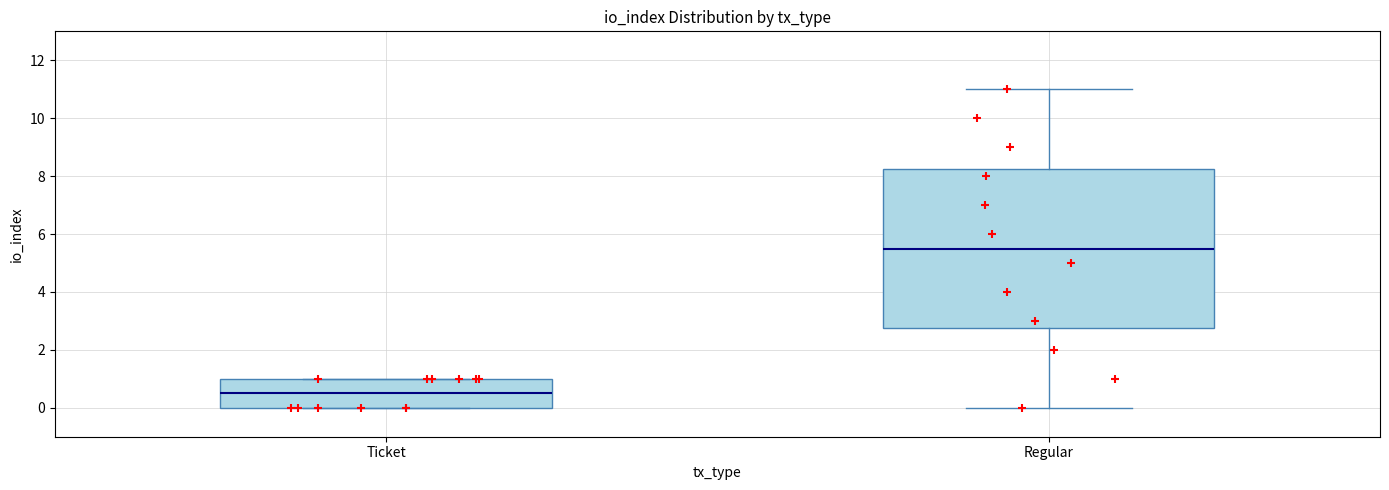

Reading left to right, transcribe this box plot: for each box, give where its median line is, the range the box spans, and where its two whiskers end, as read against the y-axis. The values are not printed on the chart, so give them approximately, as read against the axis.

Ticket: median 0.6, box 0.0 to 1.0, whiskers 0.0 to 1.0
Regular: median 5.6, box 2.8 to 8.2, whiskers 0.0 to 11.0